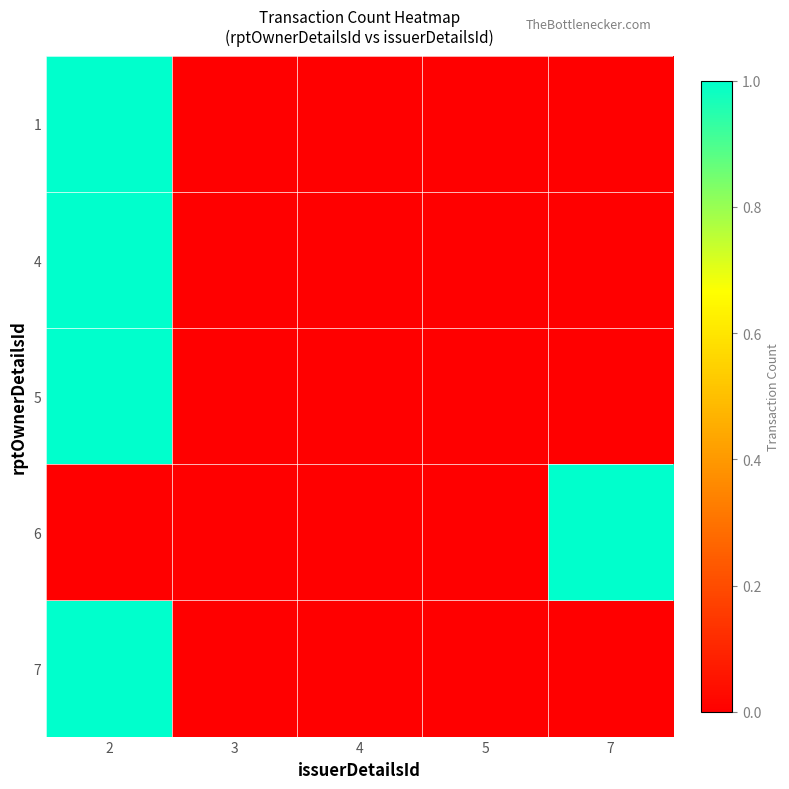

Between 7 and 5, which is larger?

7